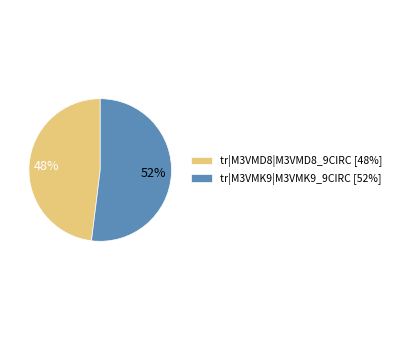

How many segments does this pie chart have?

2